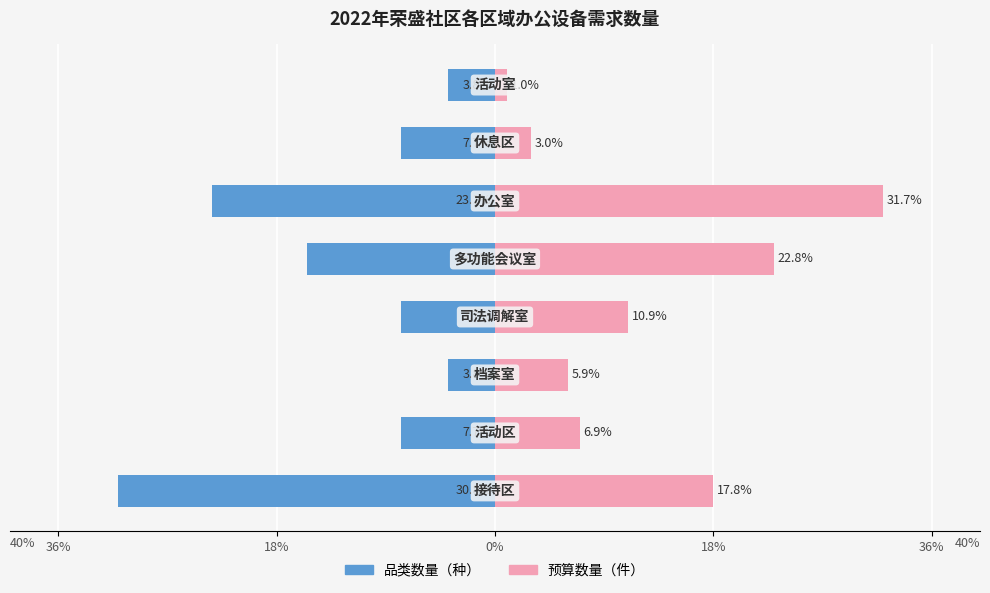

Count the number of data series in this chart.

2